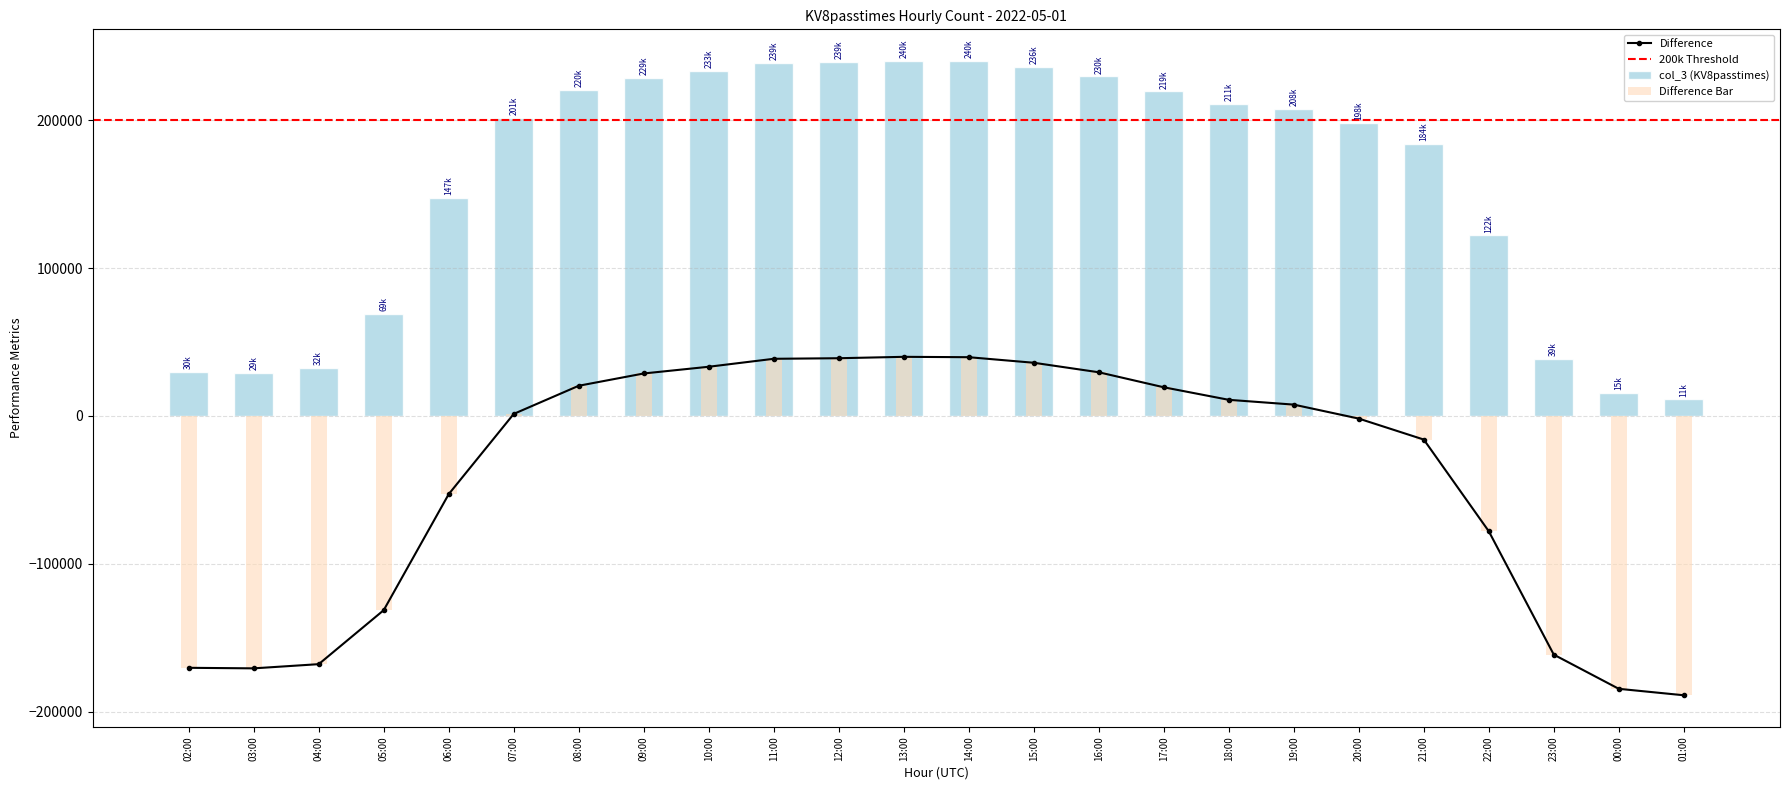

What is the change in value from 08:00 to 17:00?

-1030